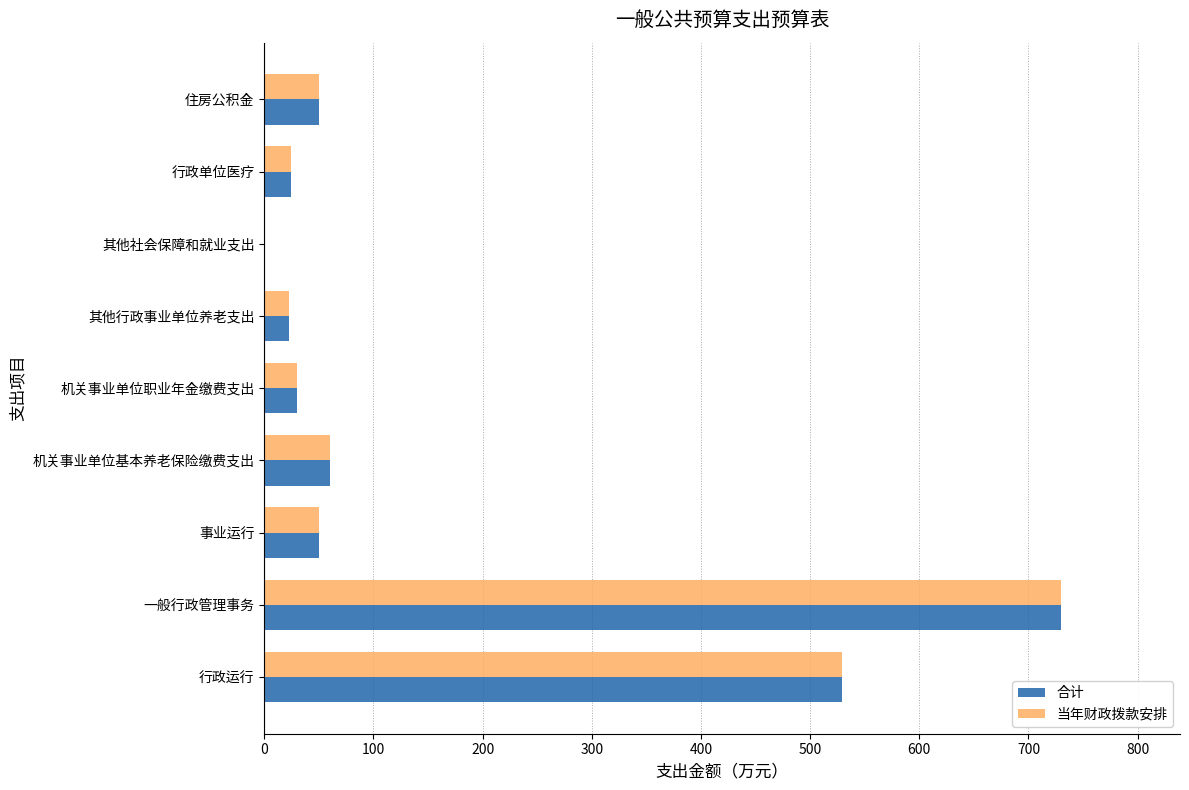

Where is 当年财政拨款安排 nearest to the value 365?

行政运行